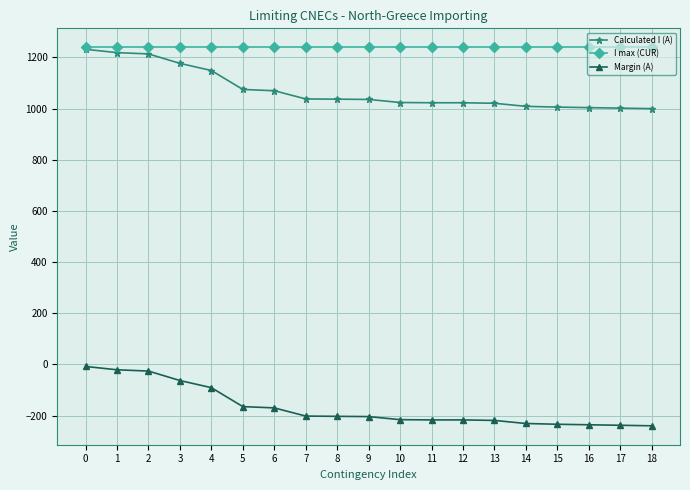

At how many categories does at least one series exceed 209?

19